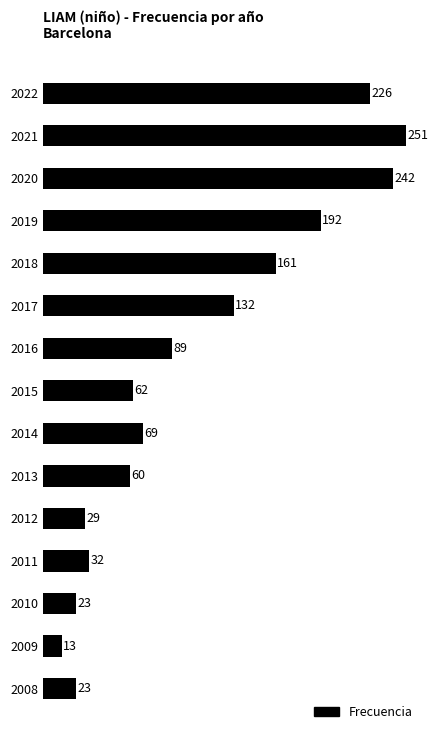

True or false: the data shows 22 at 2013.

False